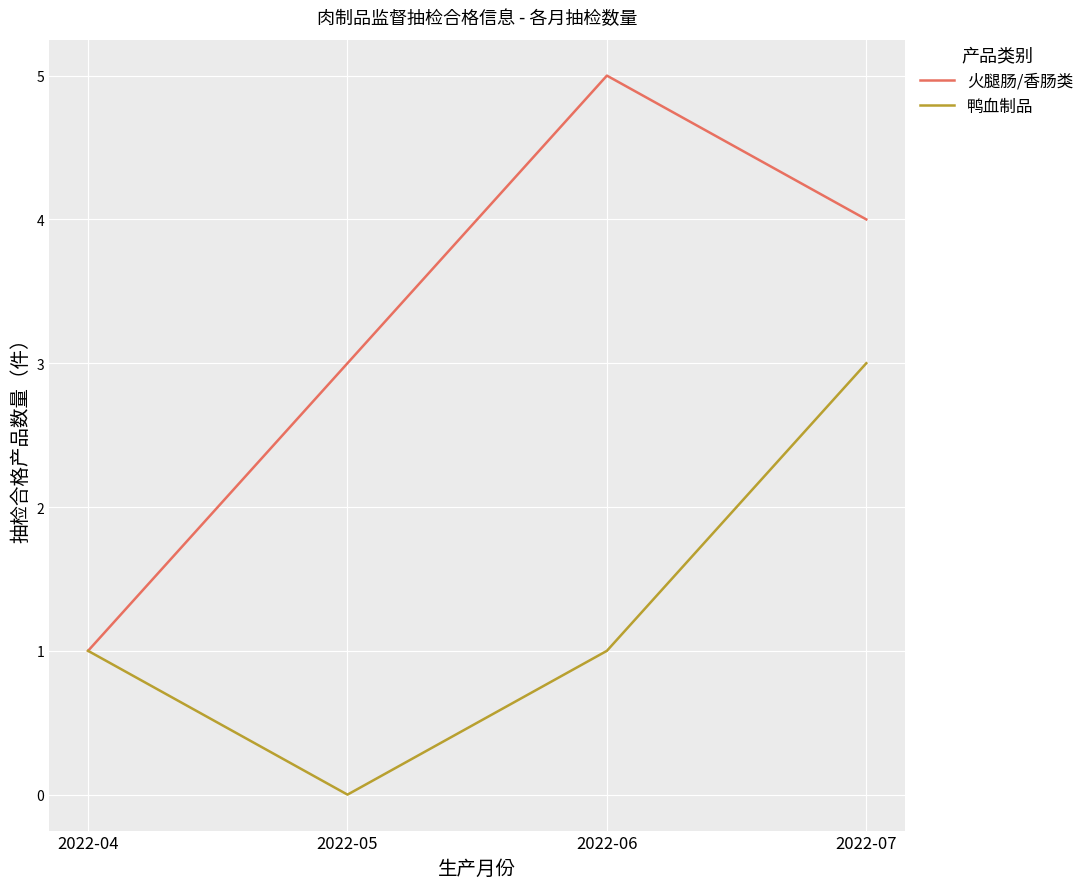

Where is 火腿肠/香肠类 nearest to the value 3?

2022-05